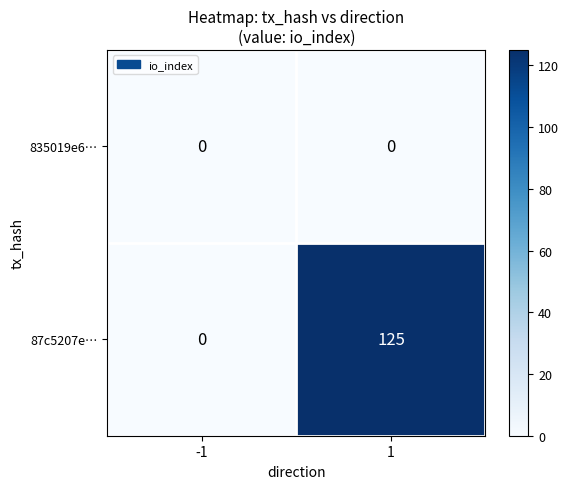

Between -1 and 1, which series saw the biggest shift?

87c5207e…